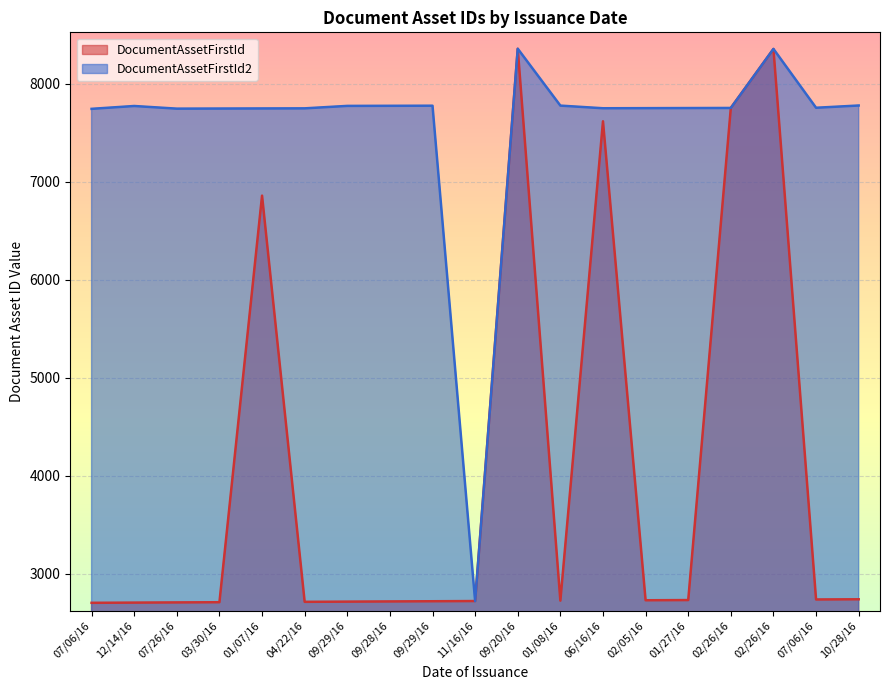

What is the highest value of the DocumentAssetFirstId2 series?

8355